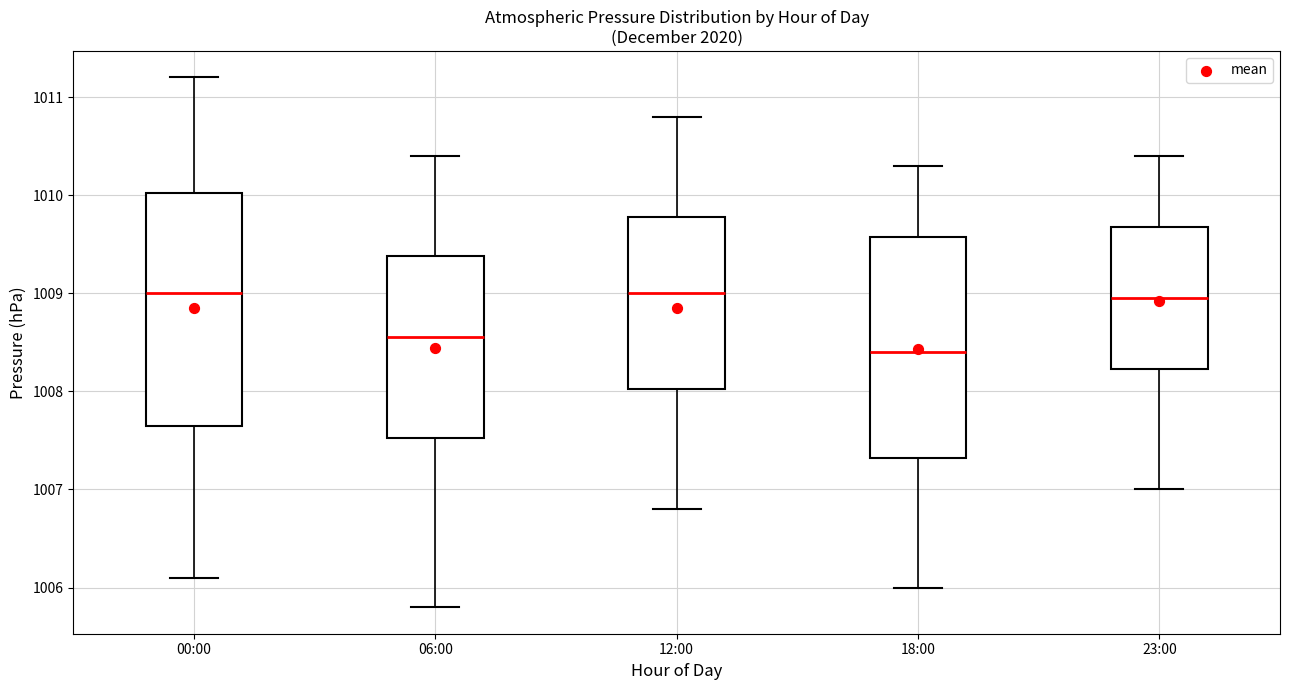

Which box's median line is the lowest?

18:00